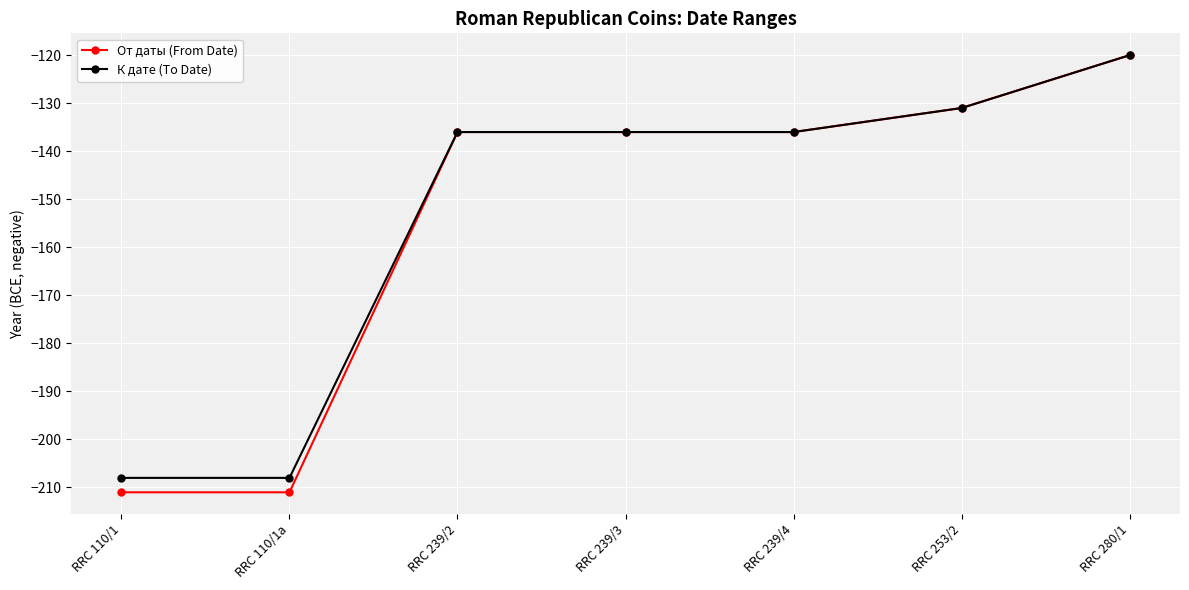

What is the difference between the К дате (To Date) values at RRC 110/1a and RRC 253/2?

77